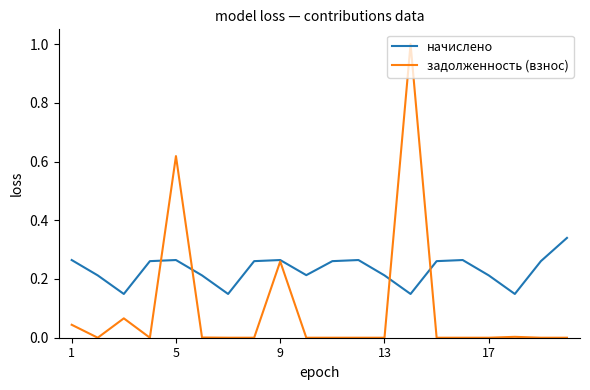

What is the greatest value displayed?

1.0